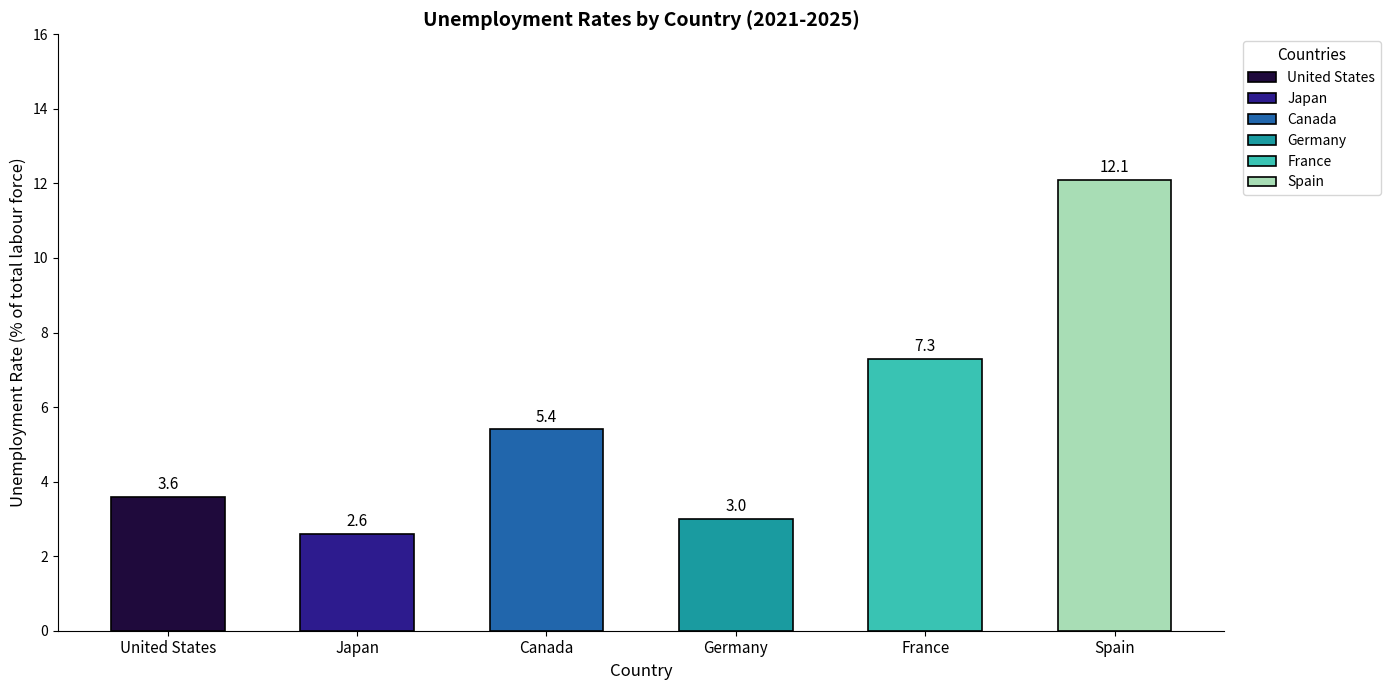

What is the minimum value shown in the chart?

2.6